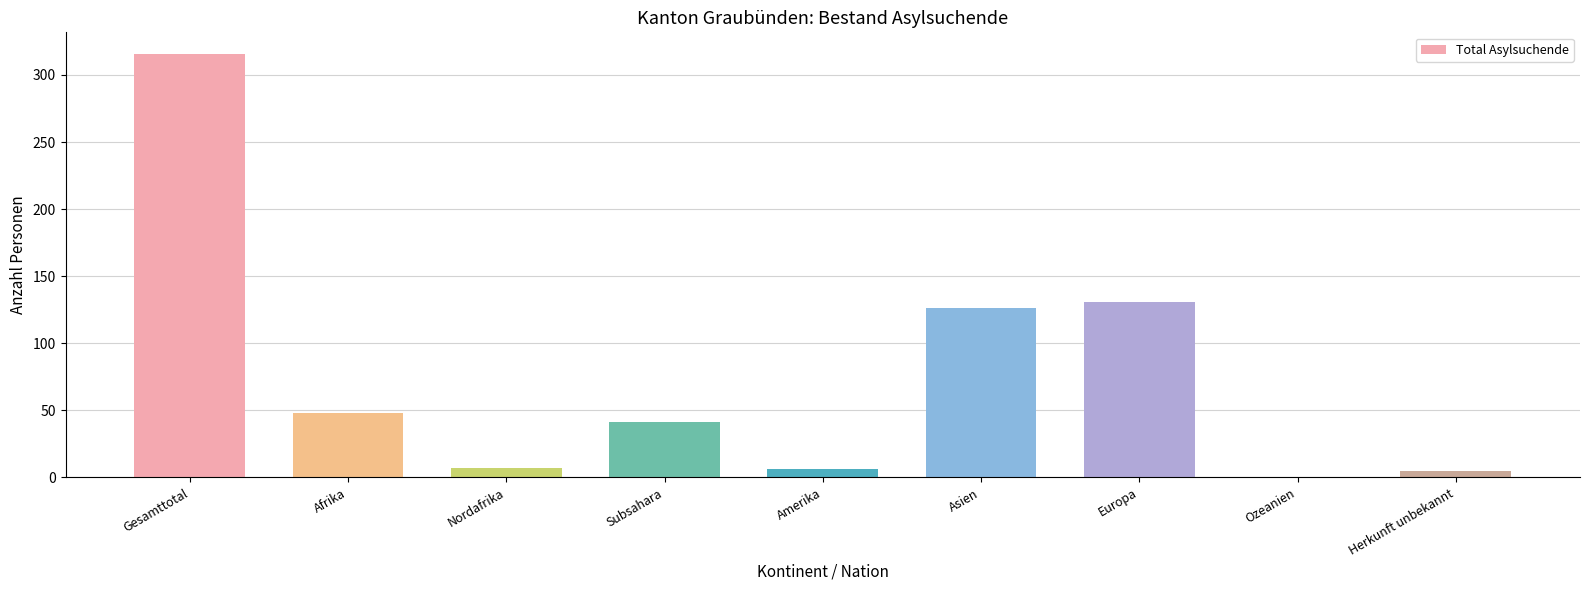

How many positive values are there?

8